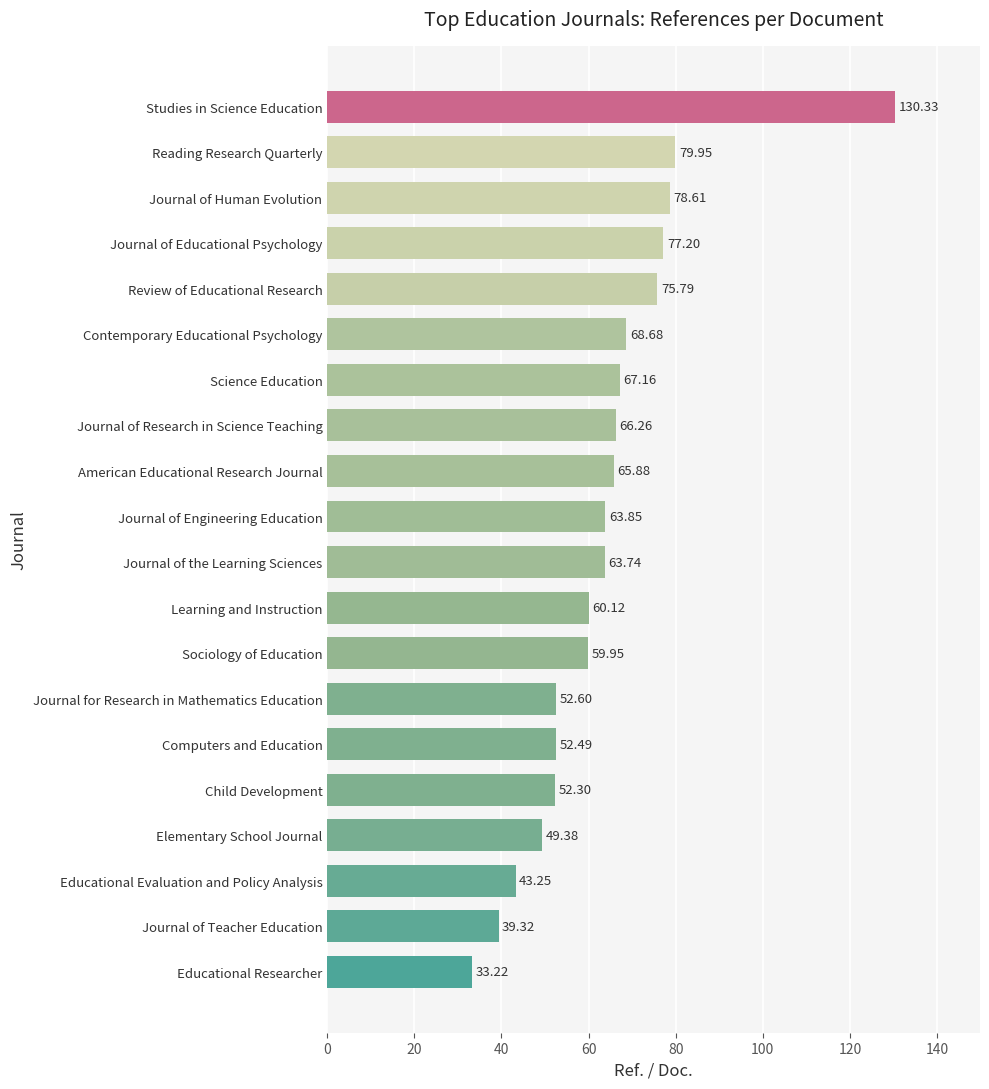

Rank the categories by value from lowest to highest.

Educational Researcher, Journal of Teacher Education, Educational Evaluation and Policy Analysis, Elementary School Journal, Child Development, Computers and Education, Journal for Research in Mathematics Education, Sociology of Education, Learning and Instruction, Journal of the Learning Sciences, Journal of Engineering Education, American Educational Research Journal, Journal of Research in Science Teaching, Science Education, Contemporary Educational Psychology, Review of Educational Research, Journal of Educational Psychology, Journal of Human Evolution, Reading Research Quarterly, Studies in Science Education